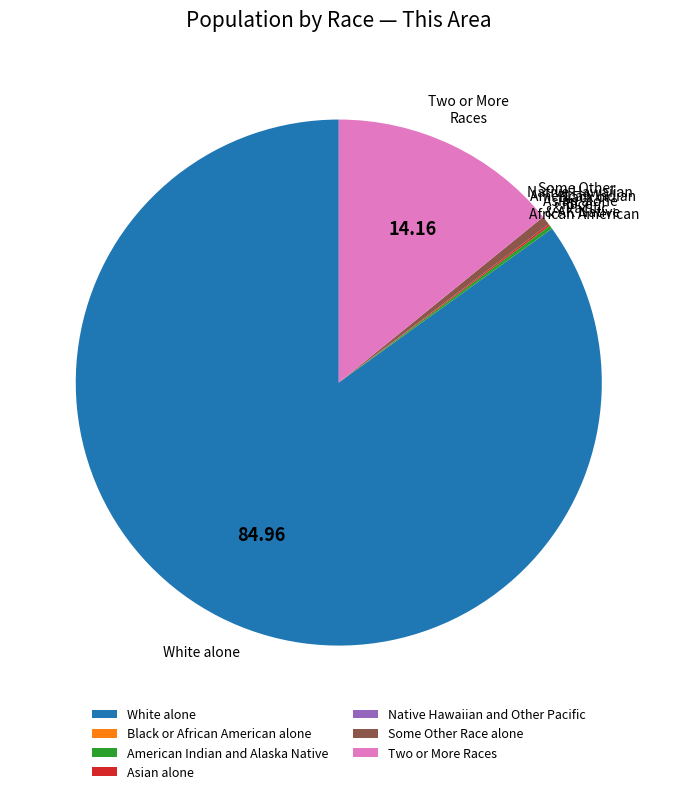

The White alone slice represents 72% of the pie. True or false?

False